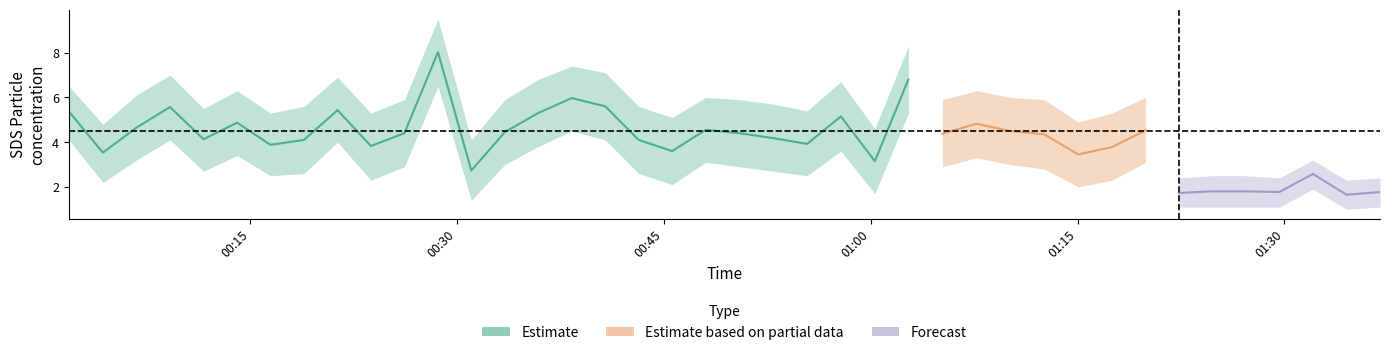

At which category does the chart reach its peak across all series?

11